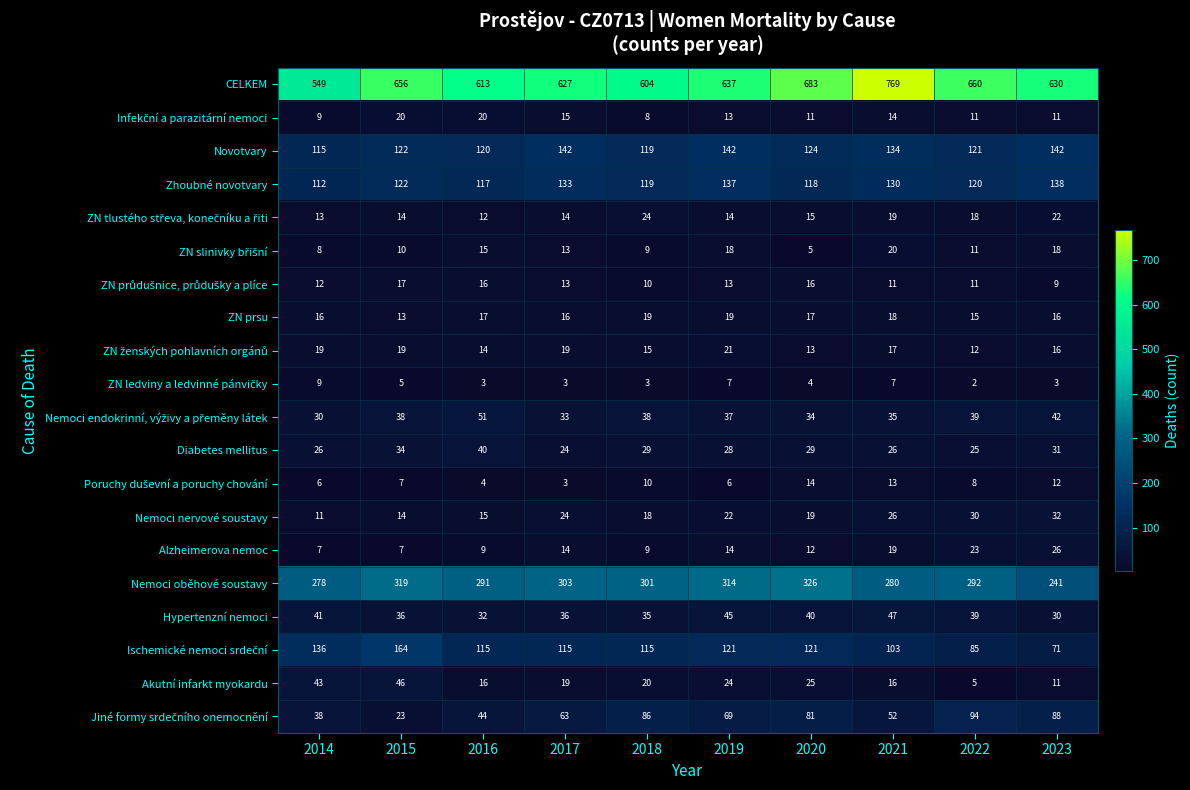

What is the difference between the maximum and minimum values in the Akutní infarkt myokardu series?

41